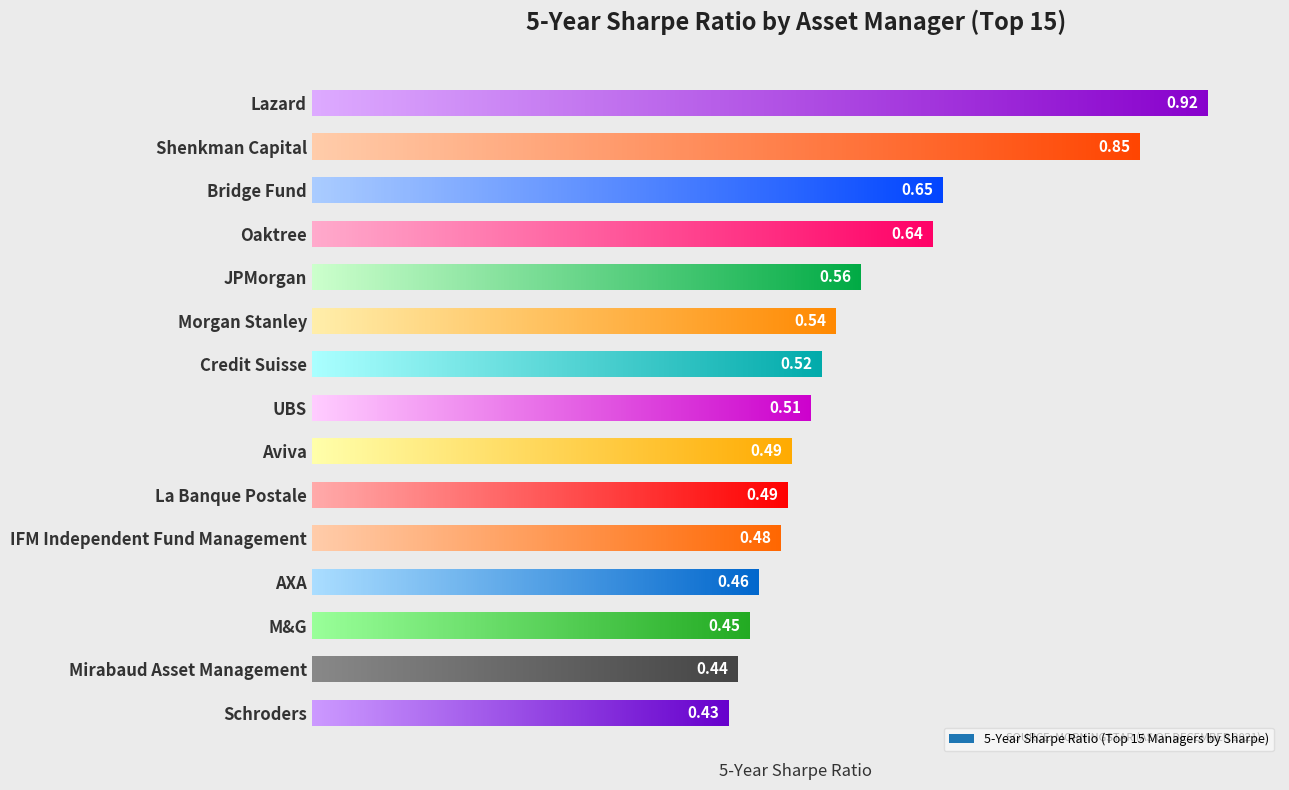

Is it true that the value at Morgan Stanley is 0.5?

True